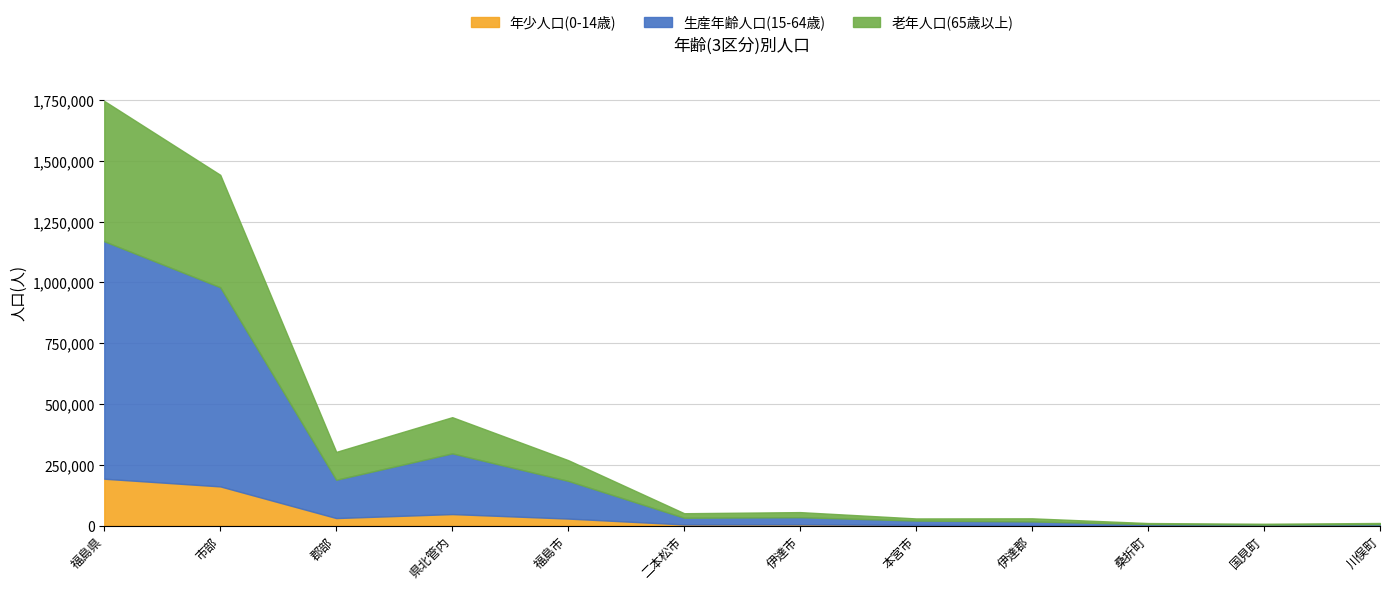

Rank the series at 郡部 from lowest to highest value.

年少人口(0-14歳), 老年人口(65歳以上), 生産年齢人口(15-64歳)